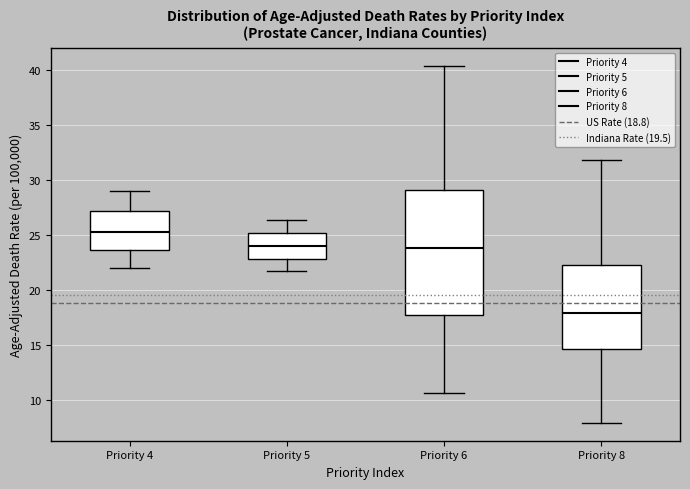

Comparing the boxes themselves (not the whiskers), which one is the tallest?

Priority 6